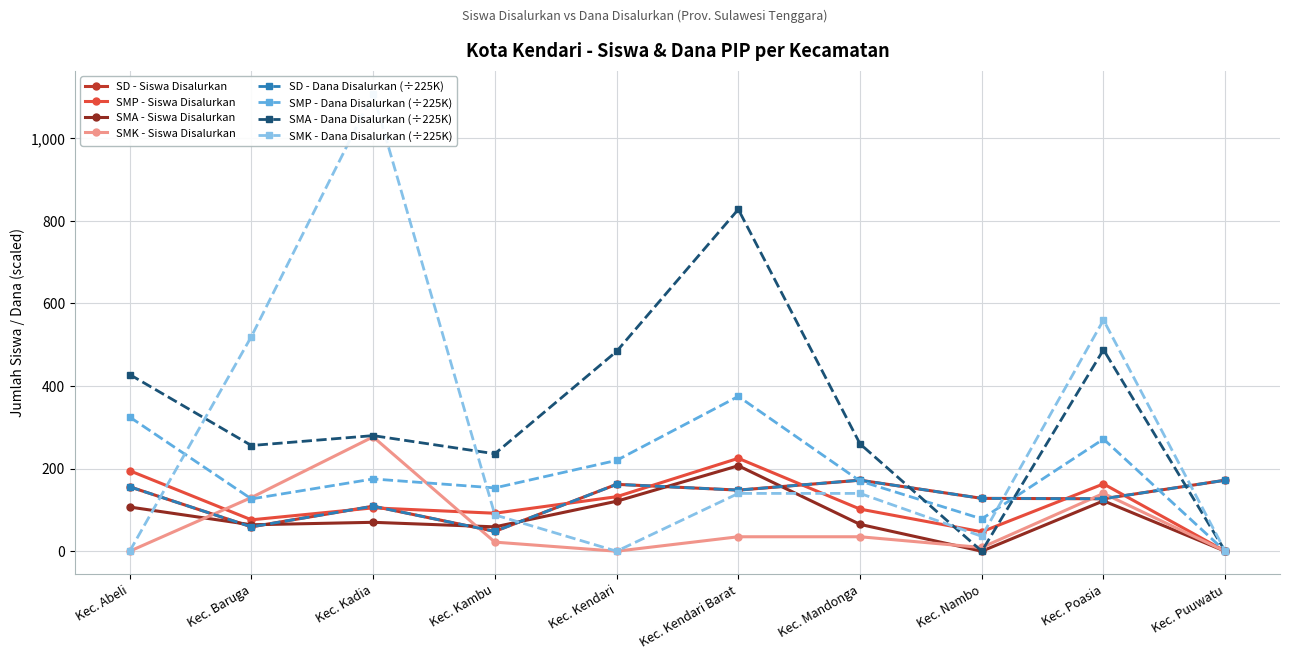

Rank the categories by SMP - Siswa Disalurkan value from lowest to highest.

Kec. Puuwatu, Kec. Nambo, Kec. Baruga, Kec. Kambu, Kec. Mandonga, Kec. Kadia, Kec. Kendari, Kec. Poasia, Kec. Abeli, Kec. Kendari Barat